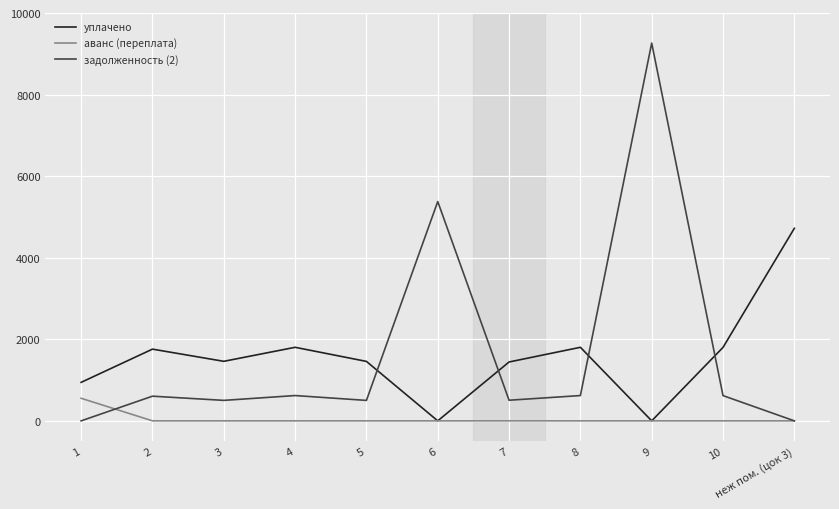

What is the difference between the maximum and second lowest values in the уплачено series?

4720.7